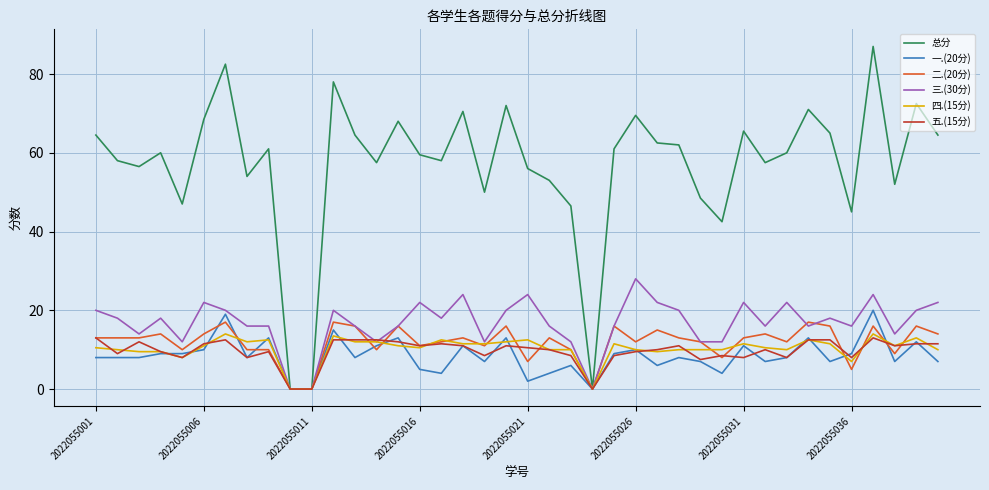

How many values in the 四.(15分) series are below 11?

20